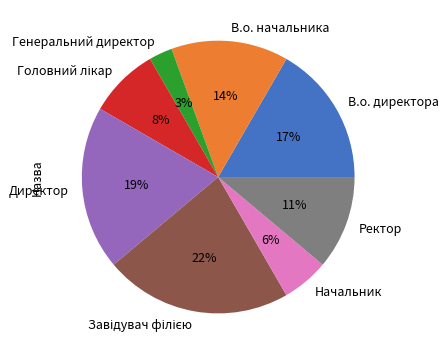

Does В.о. директора account for over 50% of the chart?

No